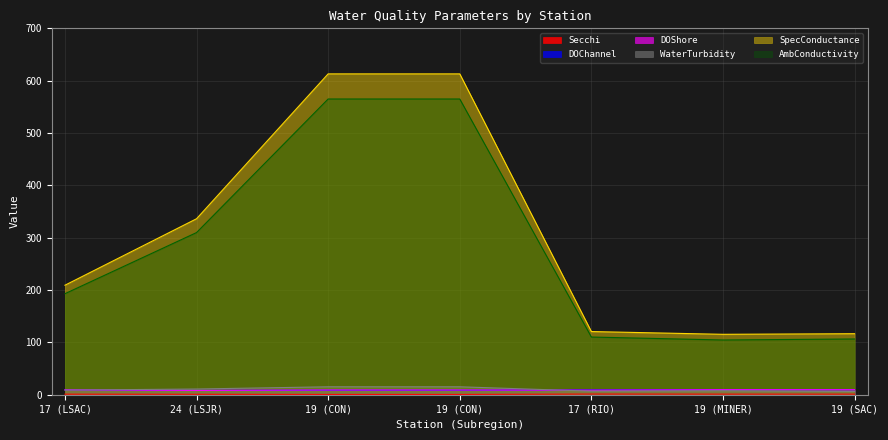

What value does the Secchi series have at 19 (SAC)?

1.1